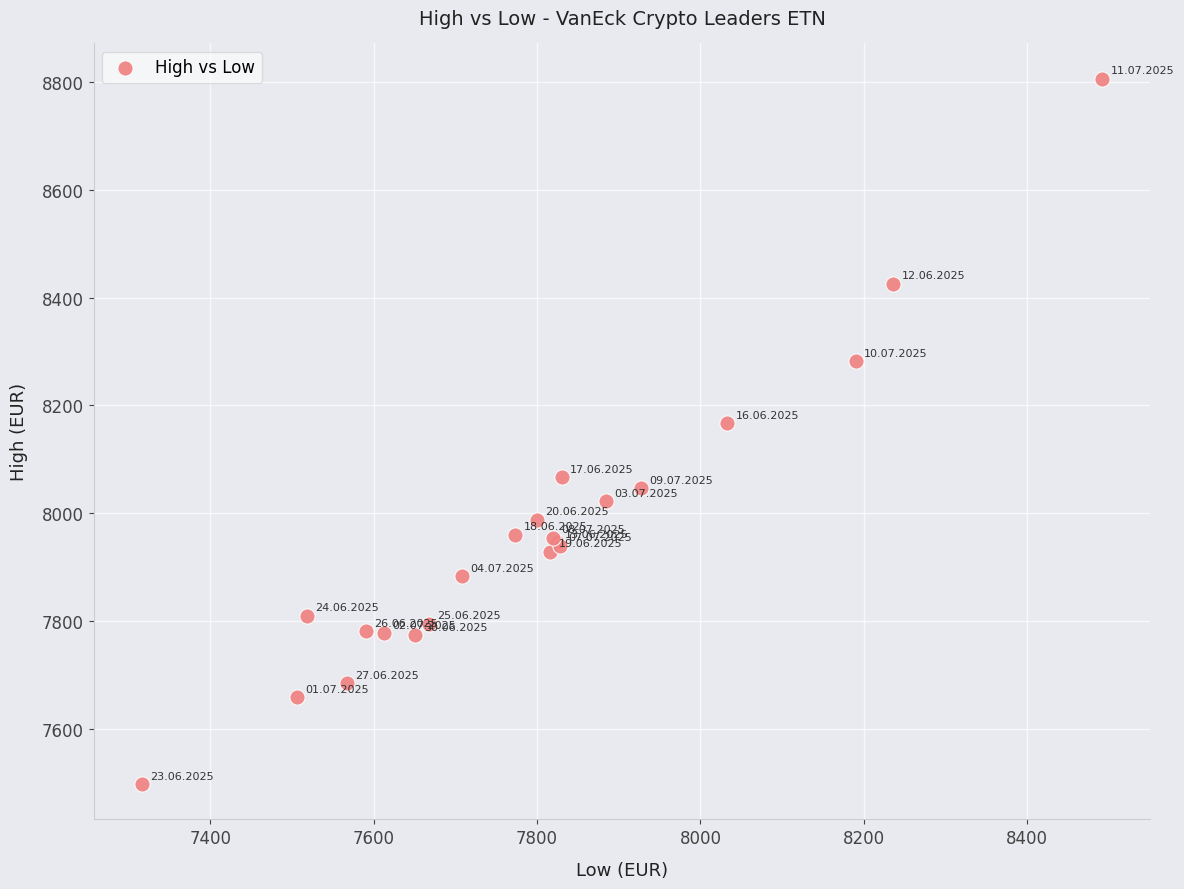

What Y value in the scatter plot is closest to 8151?

8167